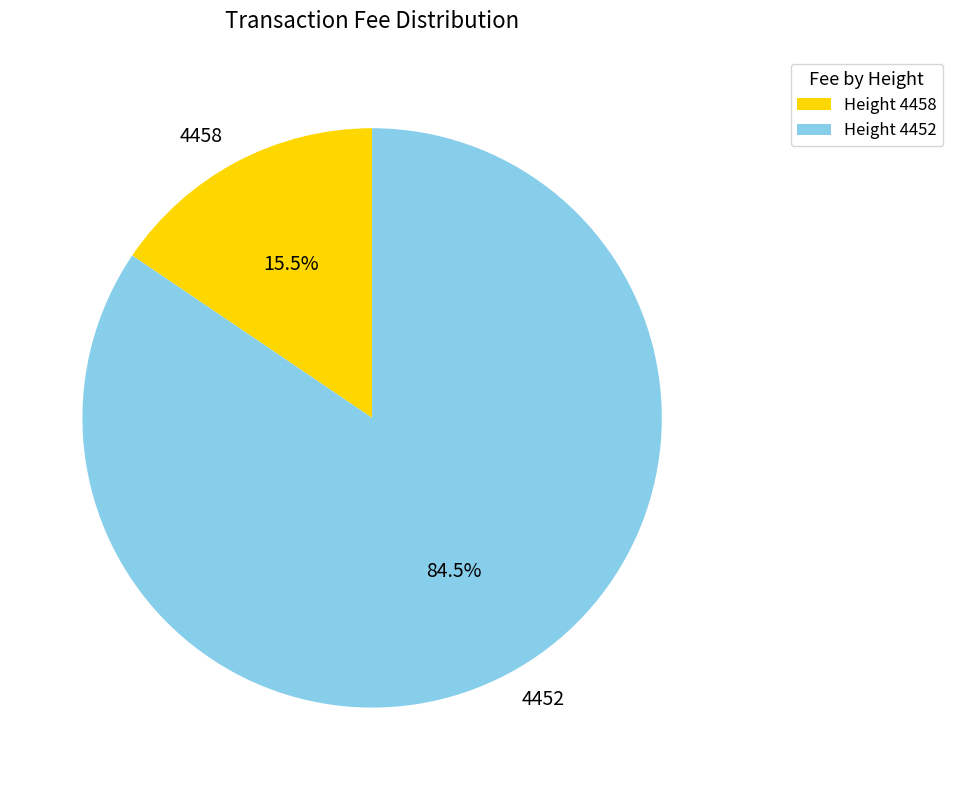

How many slices are in this pie chart?

2